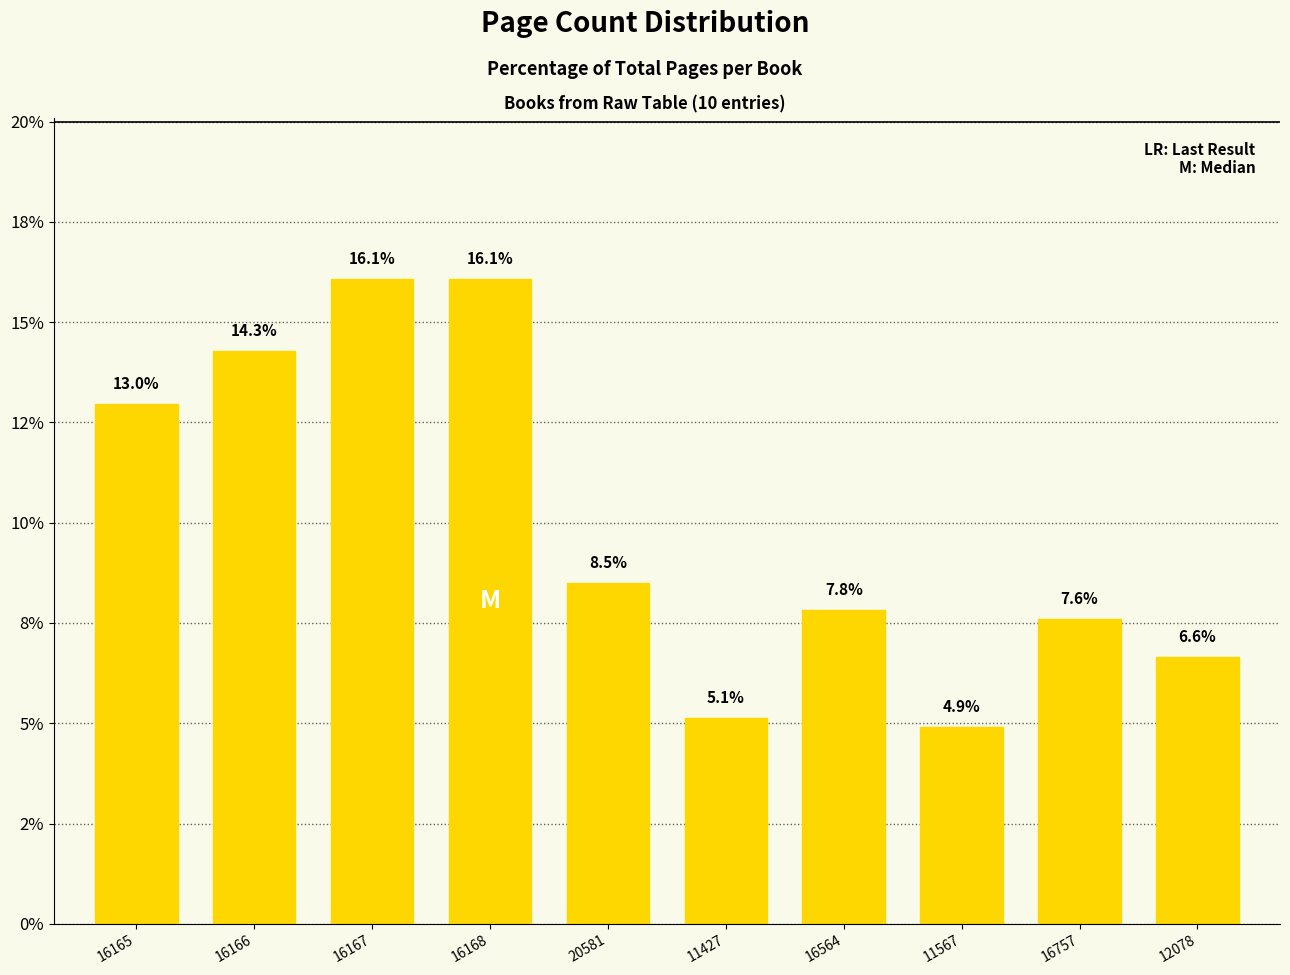

Does the chart contain any negative values?

No